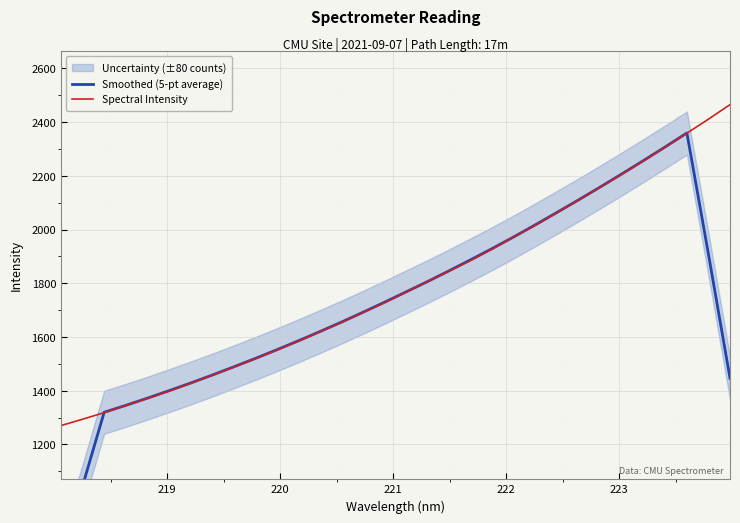

What is the minimum value for Spectral Intensity?

1270.4